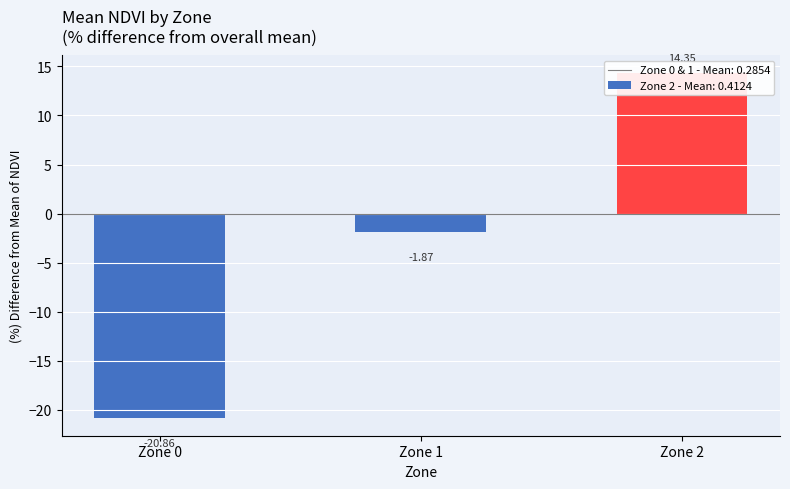

The value at Zone 1 is -0.9. True or false?

False